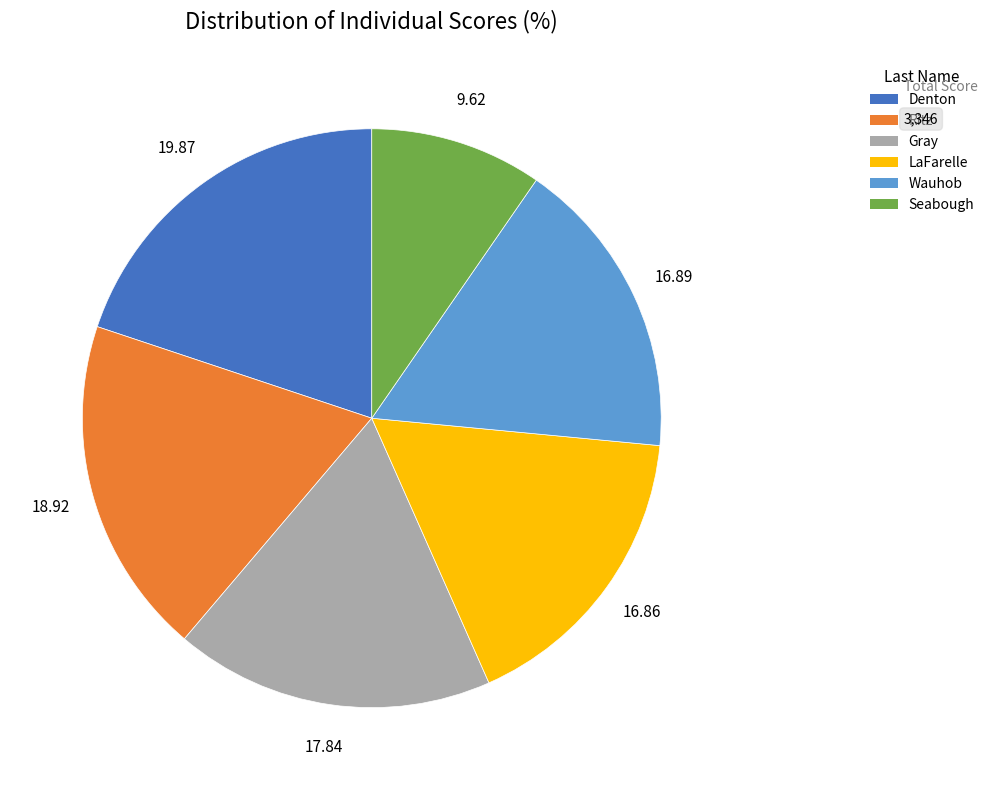

True or false: Denton accounts for 20% of the total.

True